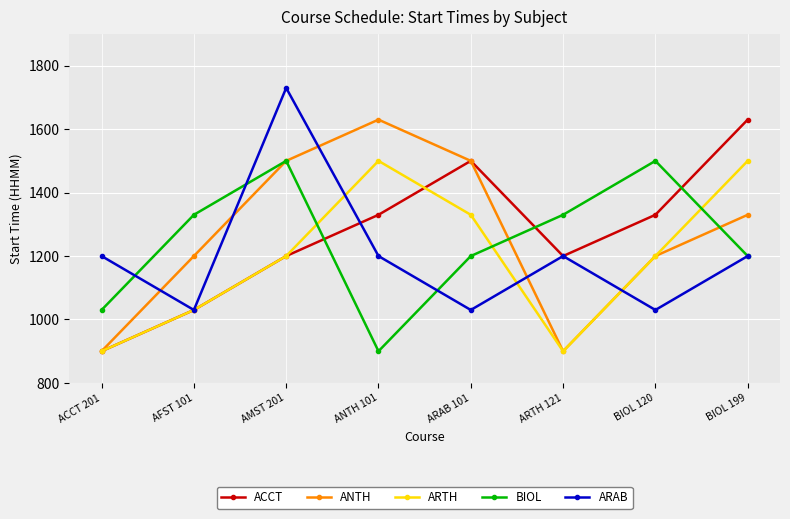

The value of ACCT at AMST 201 is 1808. True or false?

False